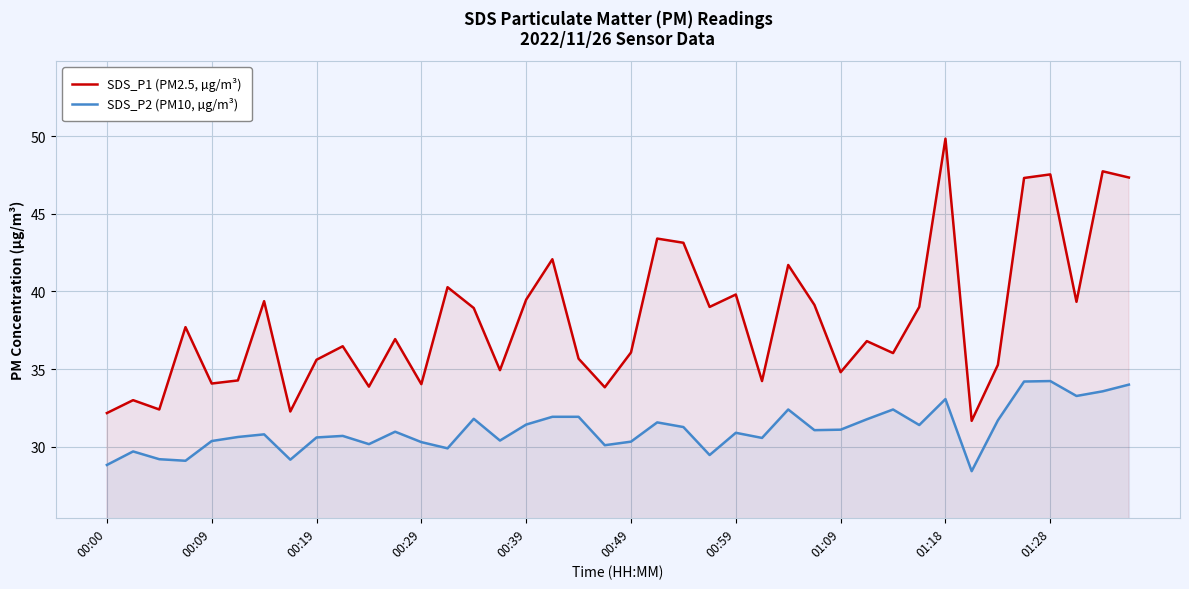

Rank the series by their average value, from highest to lowest.

SDS_P1 (PM2.5, µg/m³), SDS_P2 (PM10, µg/m³)